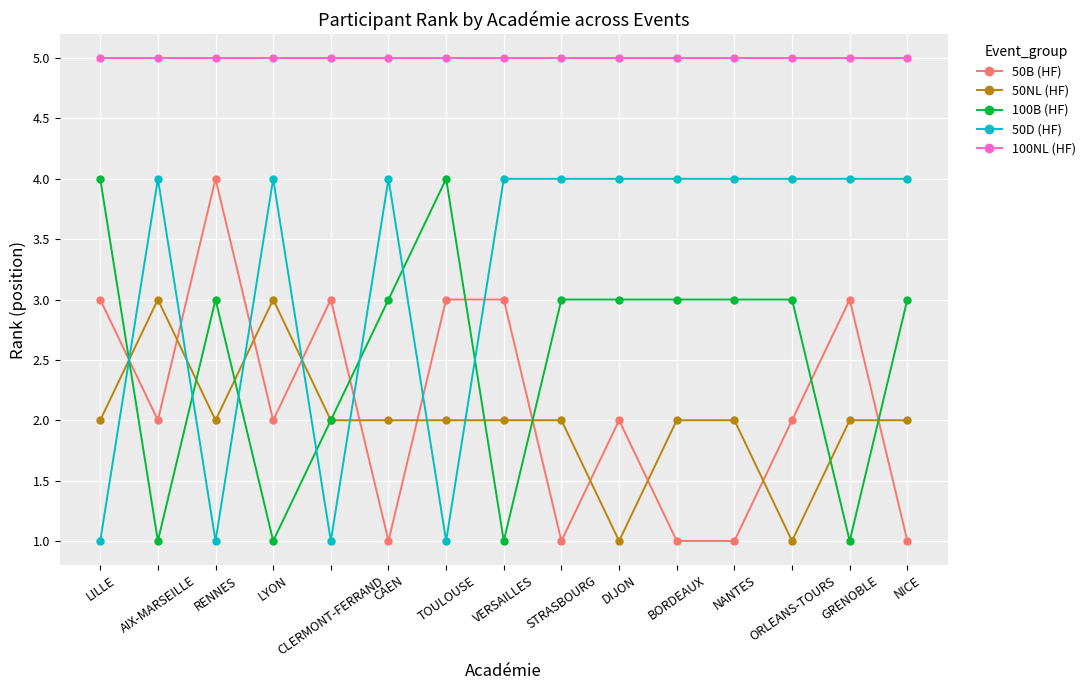

Is it true that 100NL (HF) equals 5 at NANTES?

True